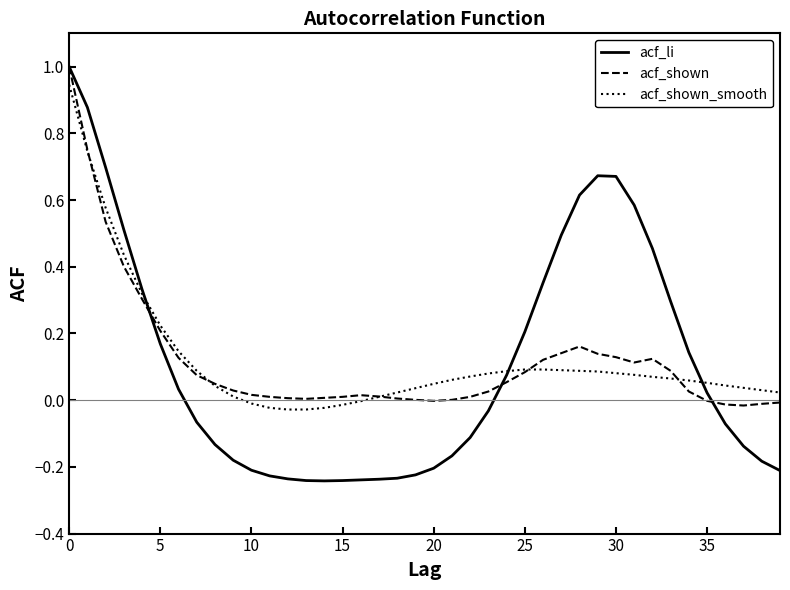

What are all the series names shown in the legend?

acf_li, acf_shown, acf_shown_smooth